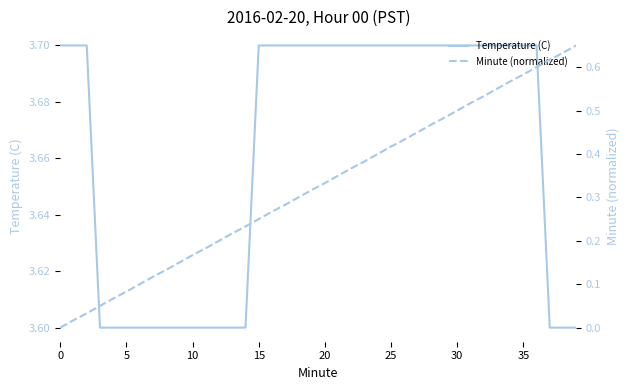

What is the maximum value for Temperature (C)?

3.7